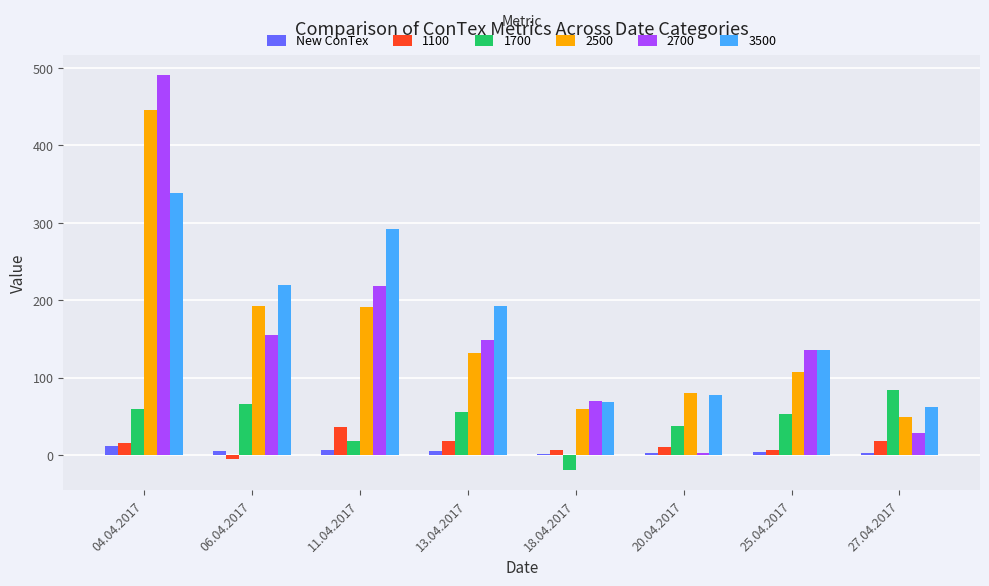

What is the sum of all New ConTex values?

37